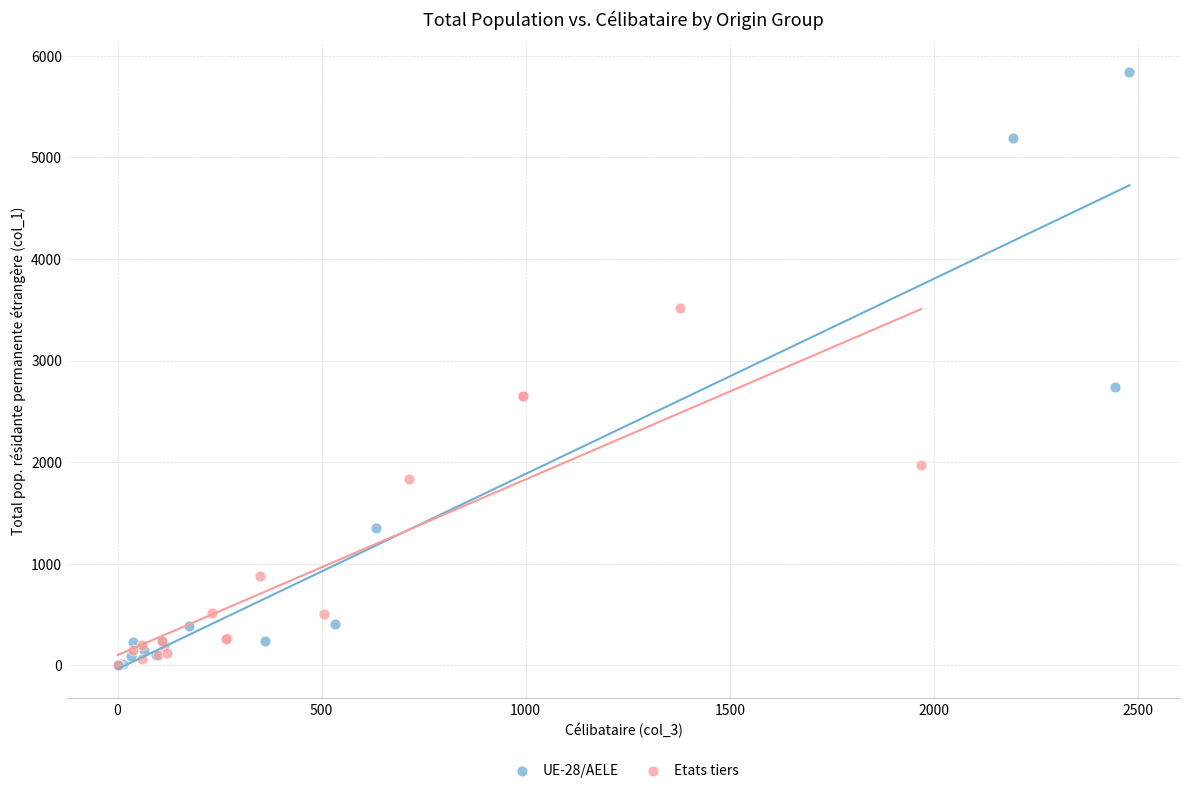

Which series contains the highest Y value?

UE-28/AELE